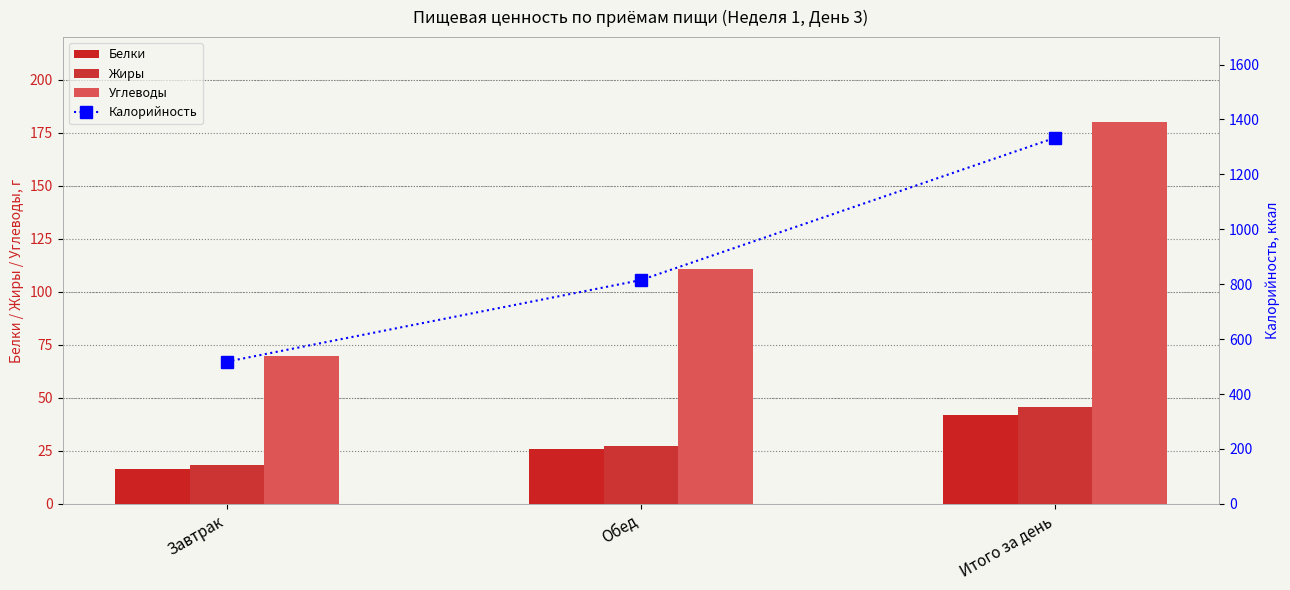

What are all the series names shown in the legend?

Белки, Жиры, Углеводы, Калорийность